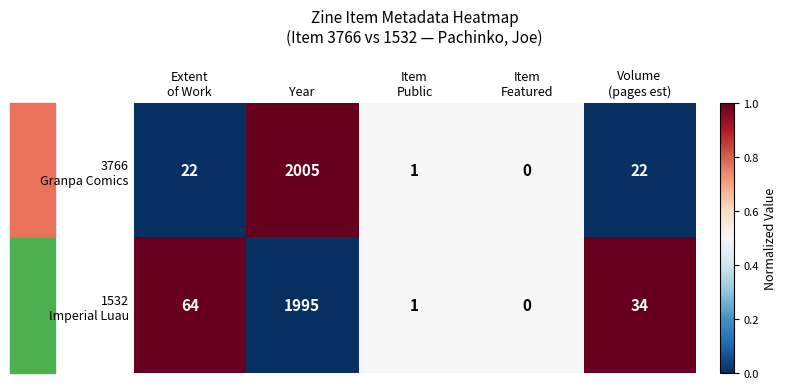

At which category is the sum across all series the highest?

Year